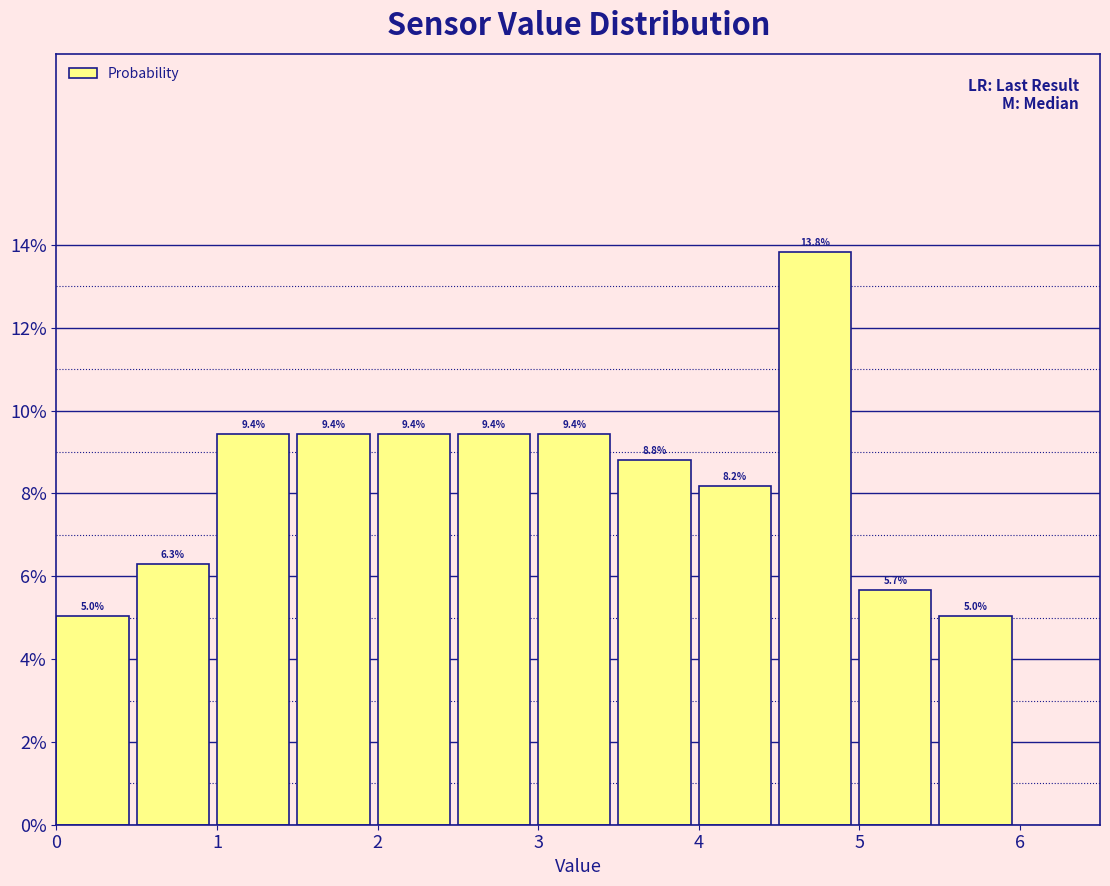

Reading left to right, transcribe this chart: for each bar, give the range it covers on the x-axis and its height.

0.0 to 0.5: 5.0
0.5 to 1.0: 6.3
1.0 to 1.5: 9.4
1.5 to 2.0: 9.4
2.0 to 2.5: 9.4
2.5 to 3.0: 9.4
3.0 to 3.5: 9.4
3.5 to 4.0: 8.8
4.0 to 4.5: 8.2
4.5 to 5.0: 13.8
5.0 to 5.5: 5.7
5.5 to 6.0: 5.0